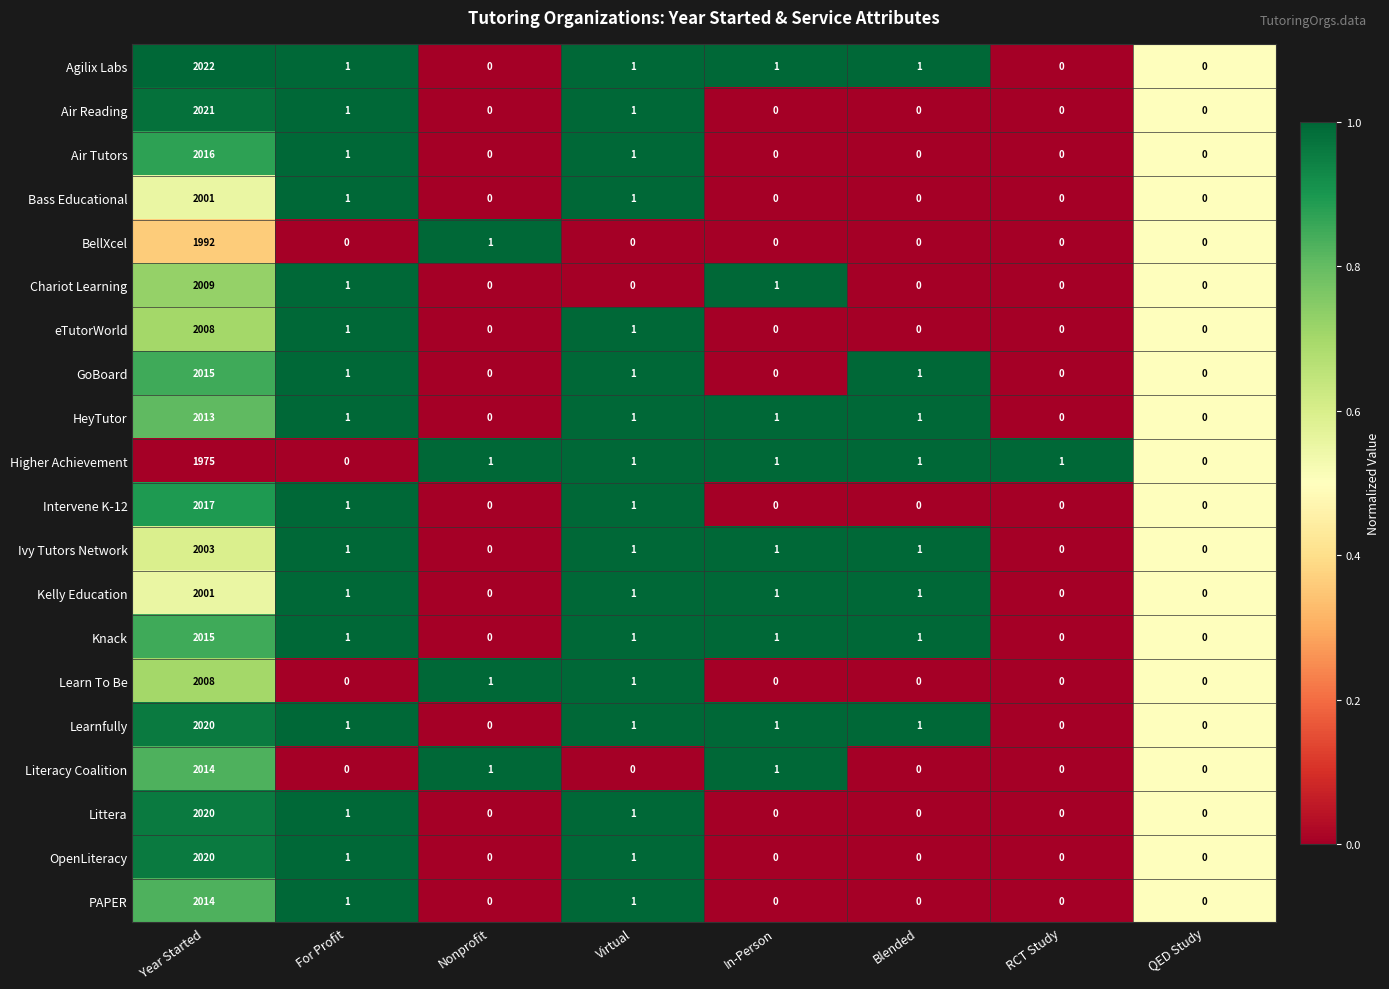

What is the maximum value shown in the chart?

2022